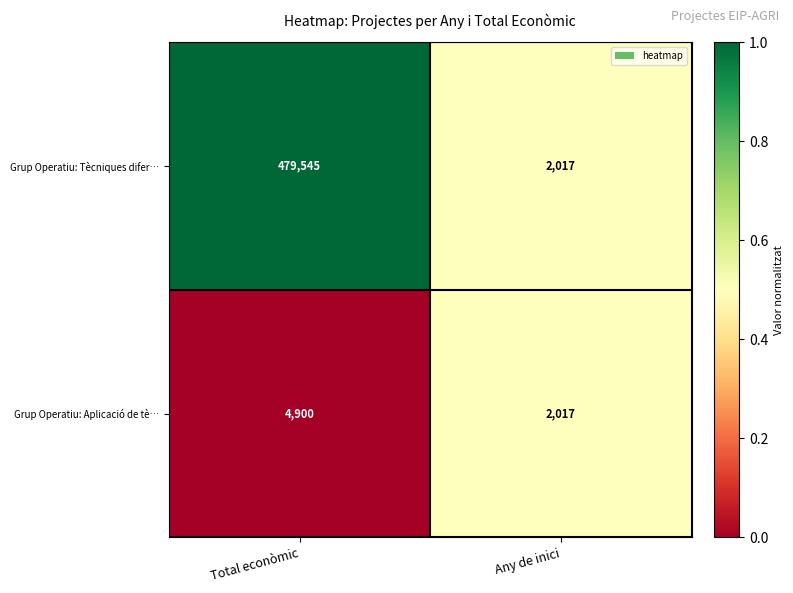

Count the number of data series in this chart.

2